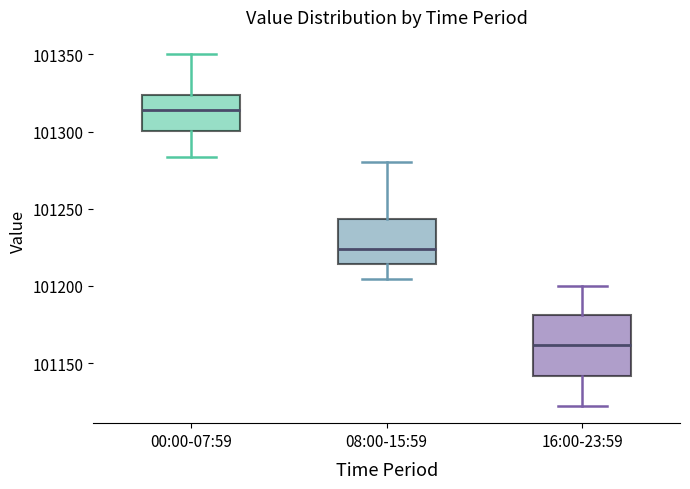

Reading left to right, read every box against the y-axis: the position of its median line, the range the box covers, and the ends of its whiskers. The values are not printed on the chart, so give them approximately, as read against the axis.

00:00-07:59: median 101315, box 101300 to 101325, whiskers 101285 to 101350
08:00-15:59: median 101225, box 101215 to 101245, whiskers 101205 to 101280
16:00-23:59: median 101160, box 101140 to 101180, whiskers 101125 to 101200